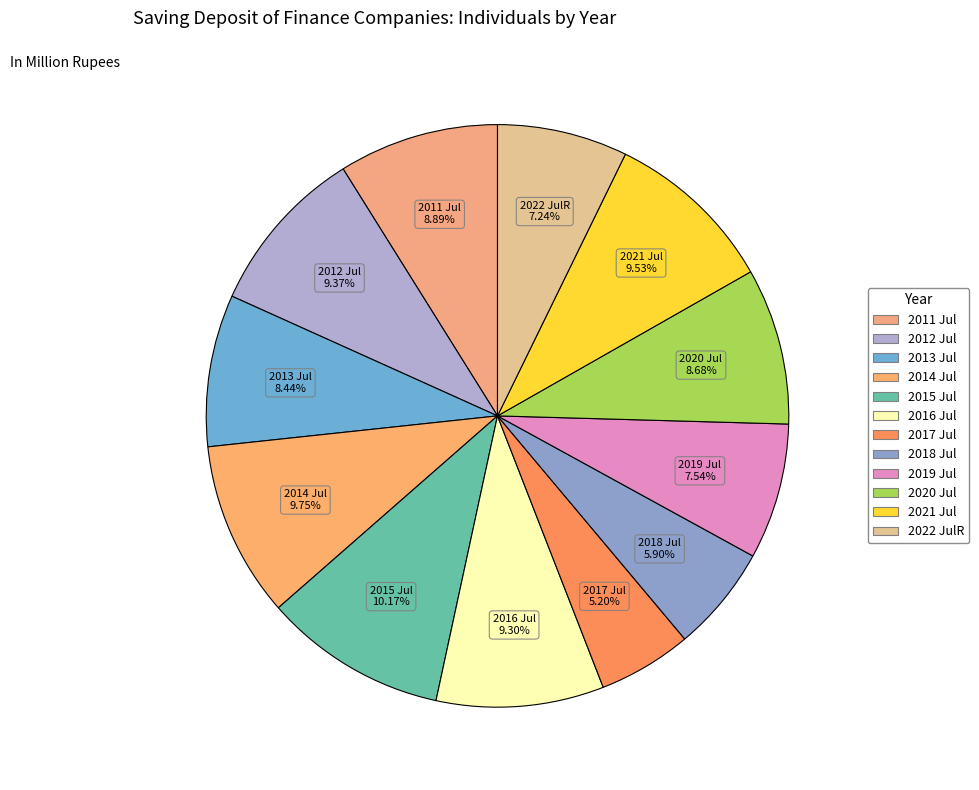

Approximately how many times larger is the value at 2015 Jul compared to 2020 Jul?

1.2